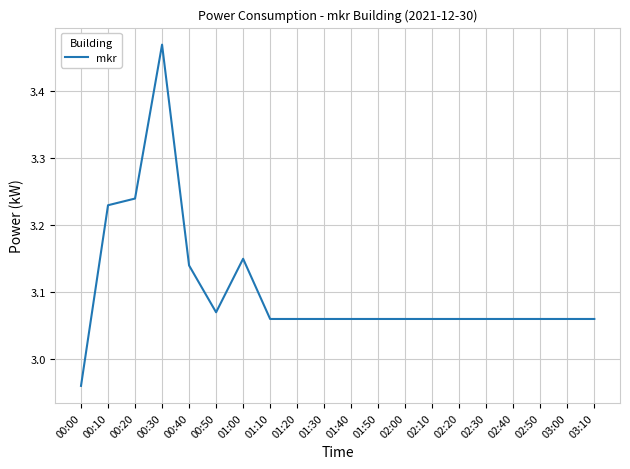

Which label corresponds to the smallest value in the chart?

00:00